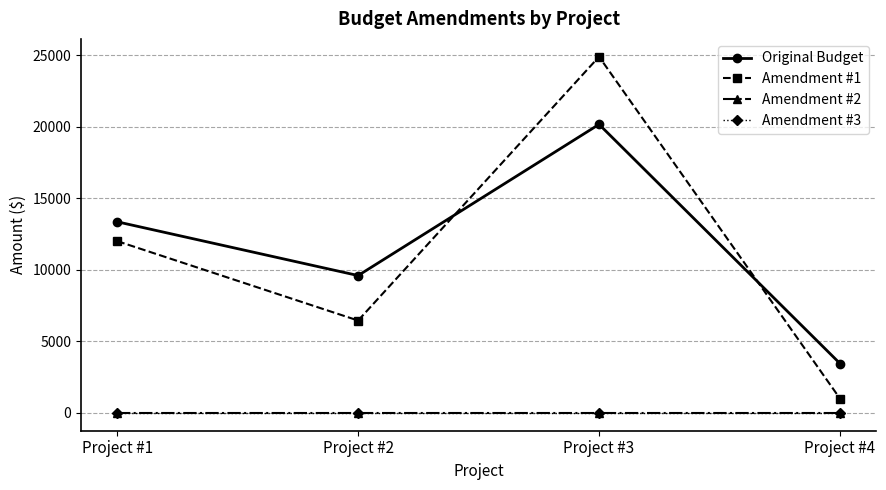

Rank the series at Project #2 from highest to lowest value.

Original Budget, Amendment #1, Amendment #2, Amendment #3